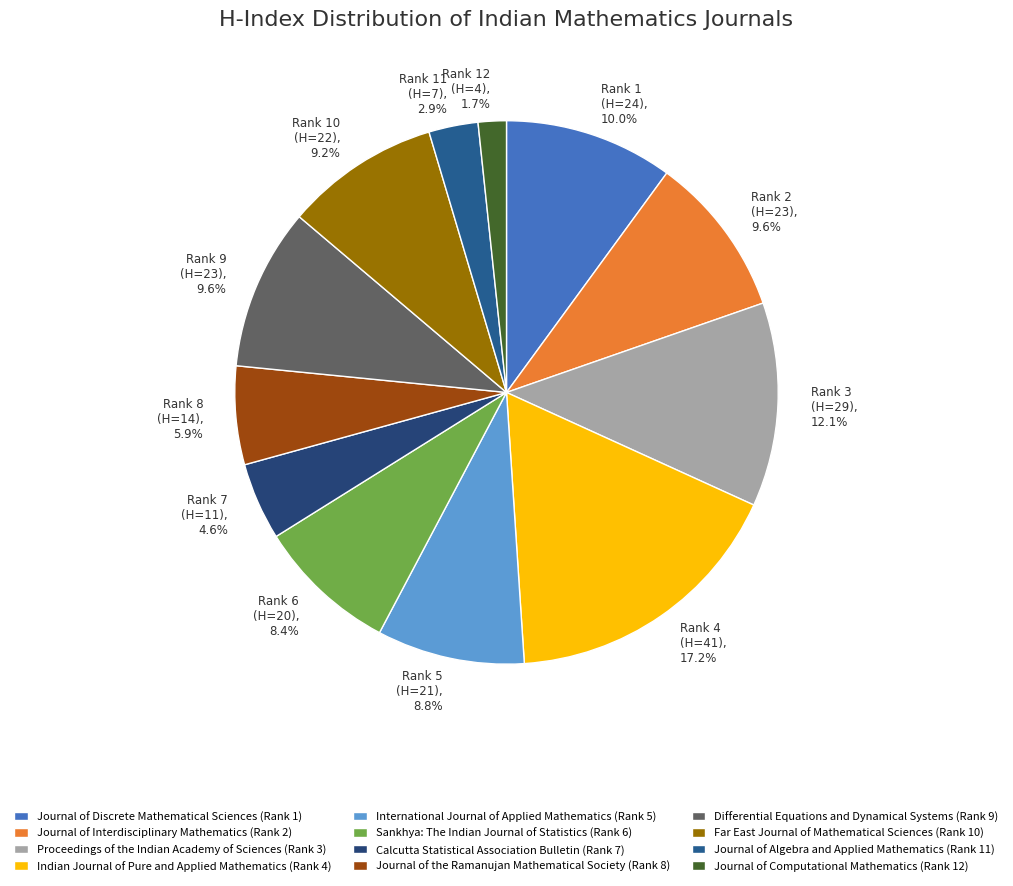

Between Calcutta Statistical Association Bulletin (Rank 7) and Sankhya: The Indian Journal of Statistics (Rank 6), which is larger?

Sankhya: The Indian Journal of Statistics (Rank 6)